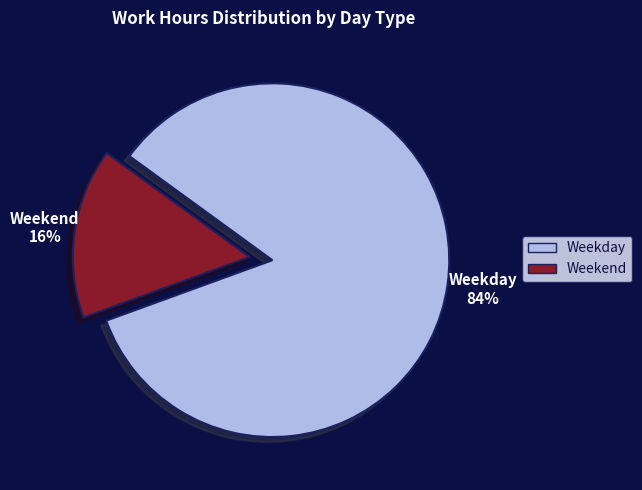

Count the number of slices in the pie.

2